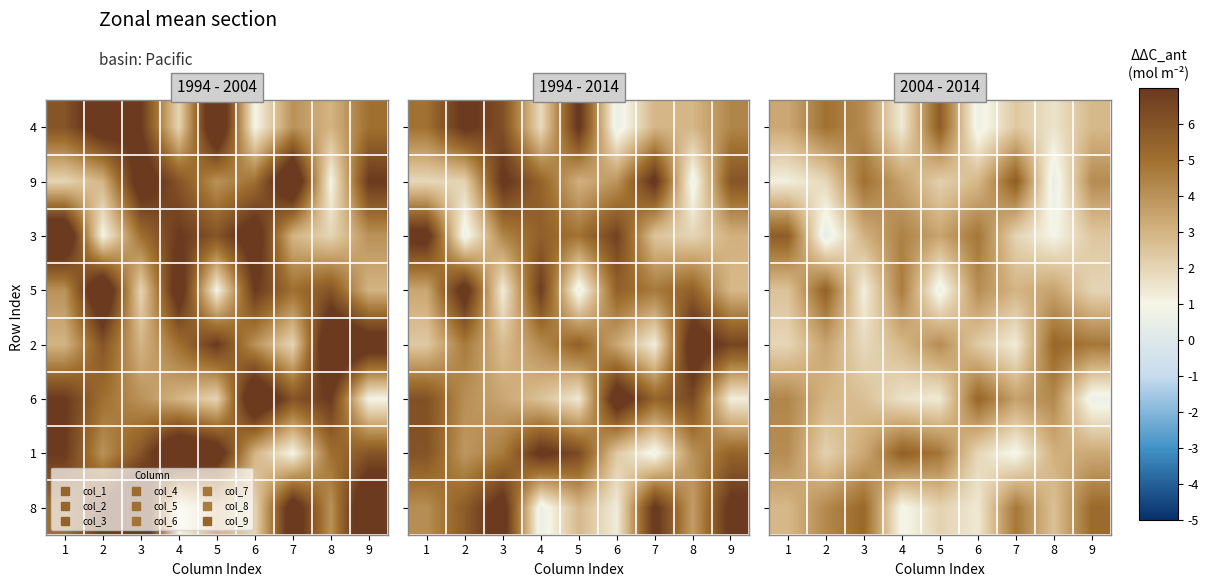

Is the value of 4 at 5 greater than the value of 2 at 4?

Yes